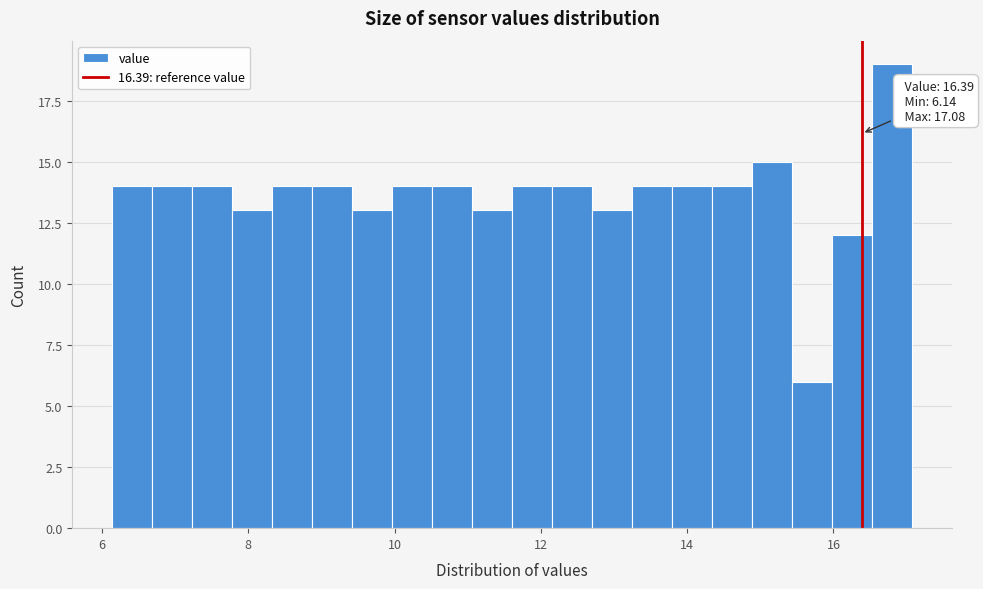

Read against the x-axis, roughly where is the centre of the tallest bar?

16.8